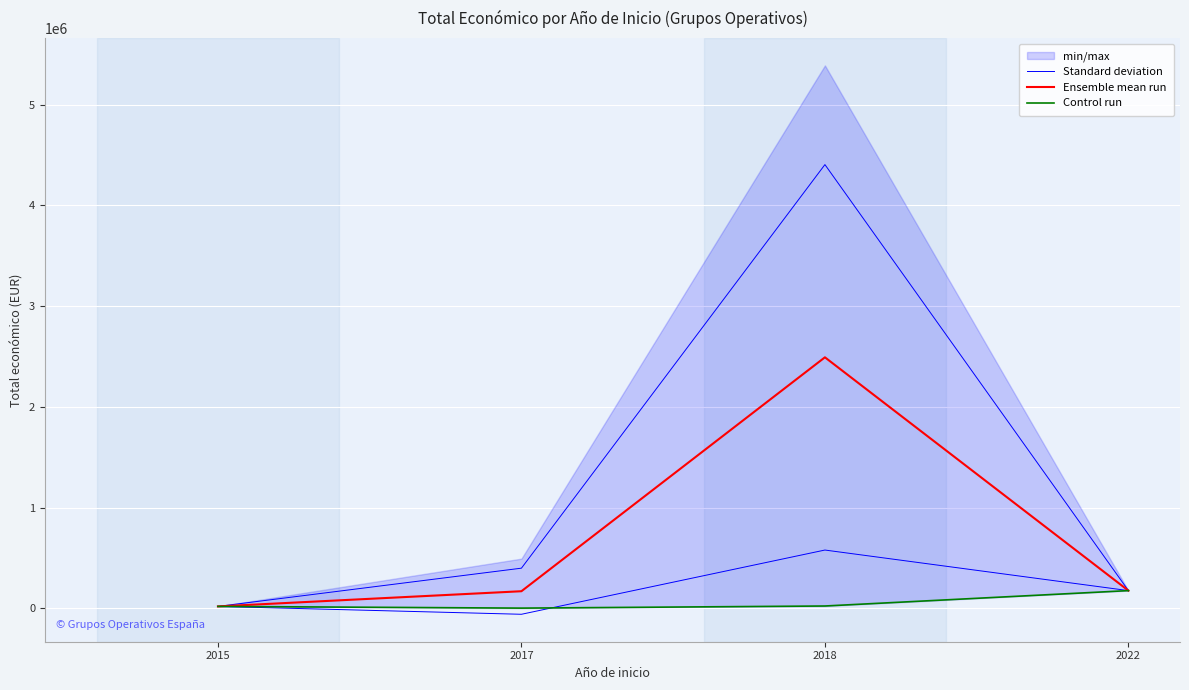

Is it true that Standard deviation equals 31076.1 at 2015?

False